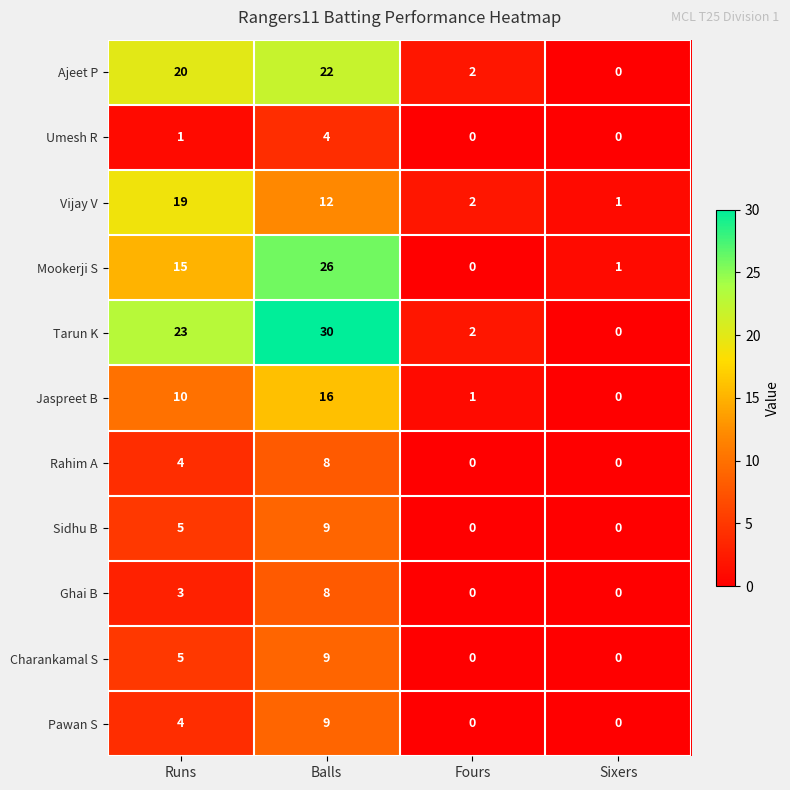

How many positive values does the Ajeet P series have?

3